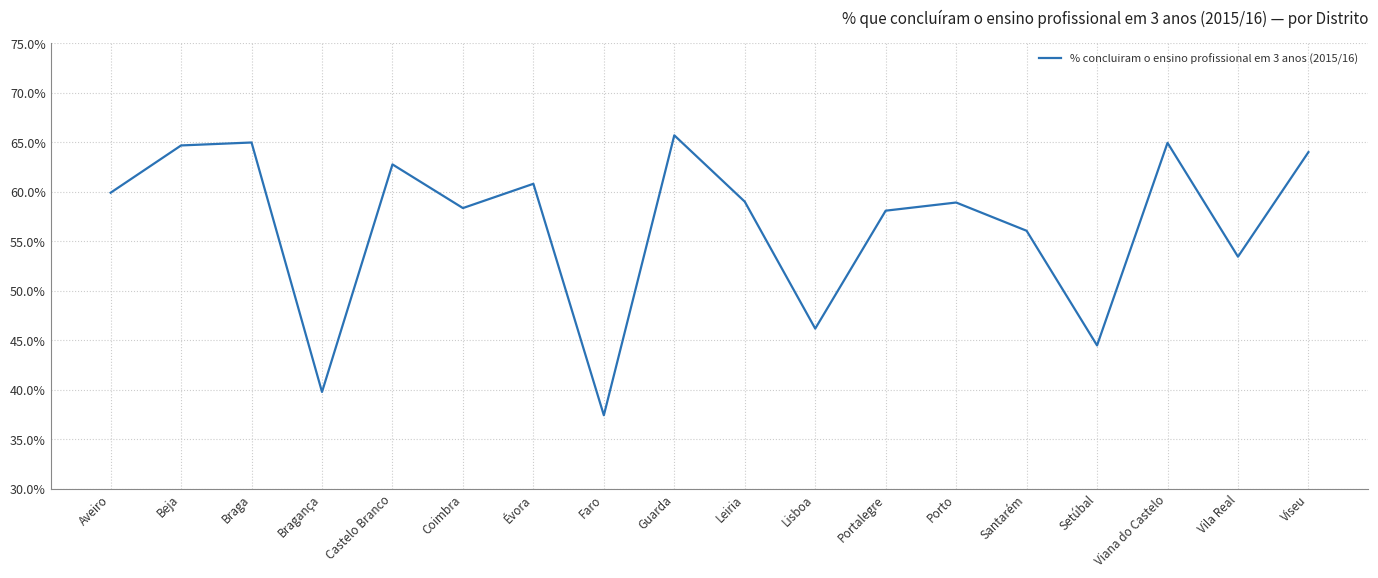

The chart shows a value of 0.5 at Lisboa. True or false?

True